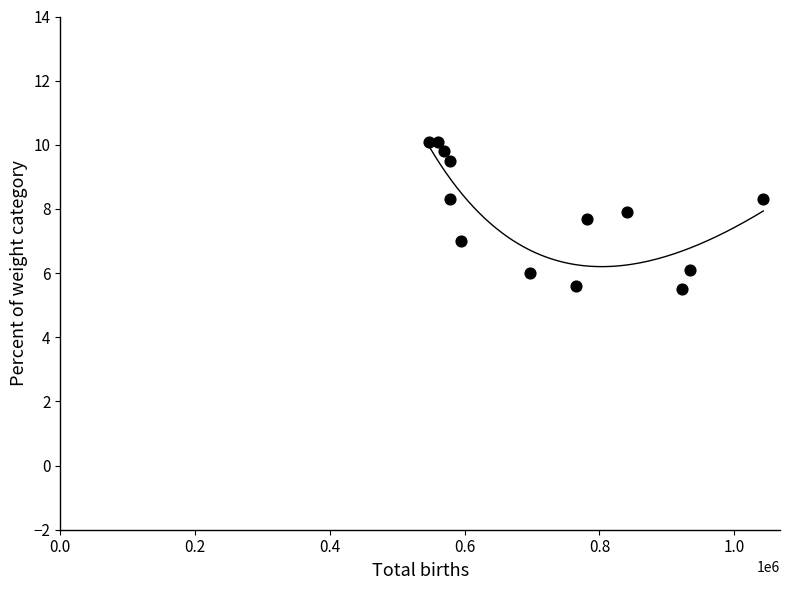

What is the range of Y values (max minus min)?

4.6